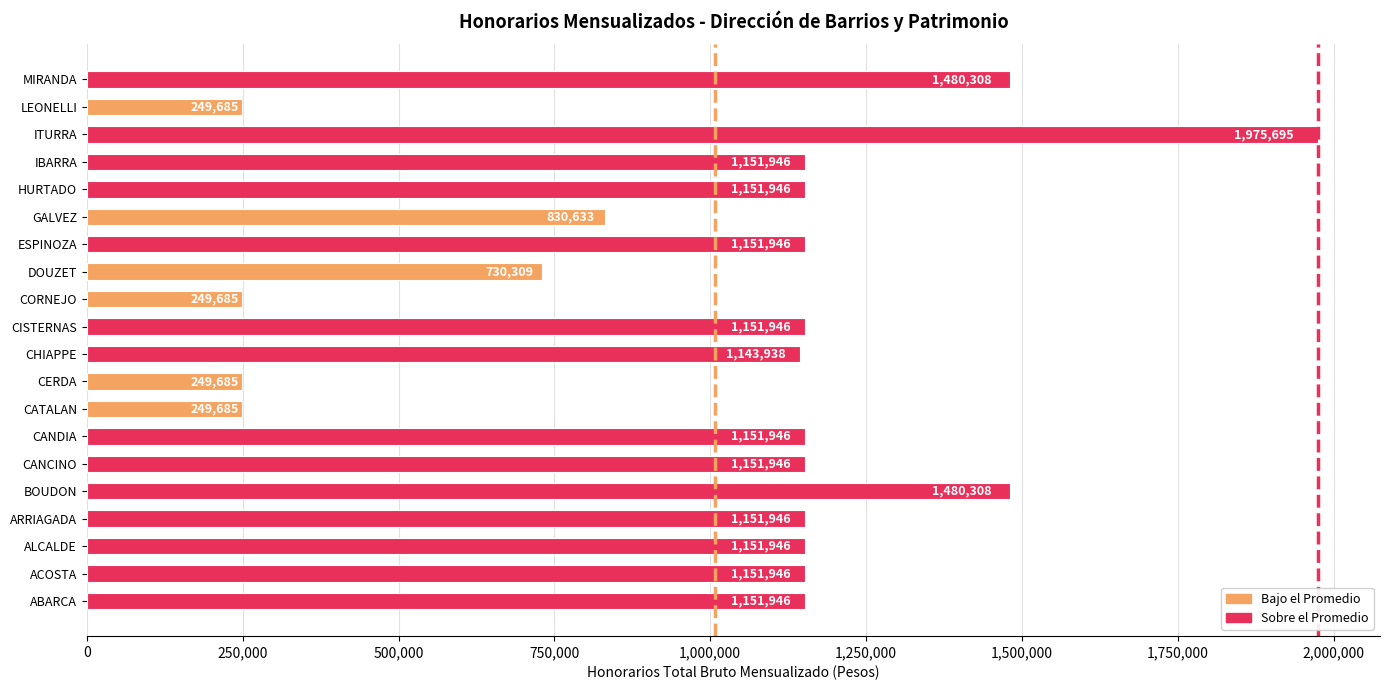

What is the approximate value at ABARCA, to the nearest 100?

1151900